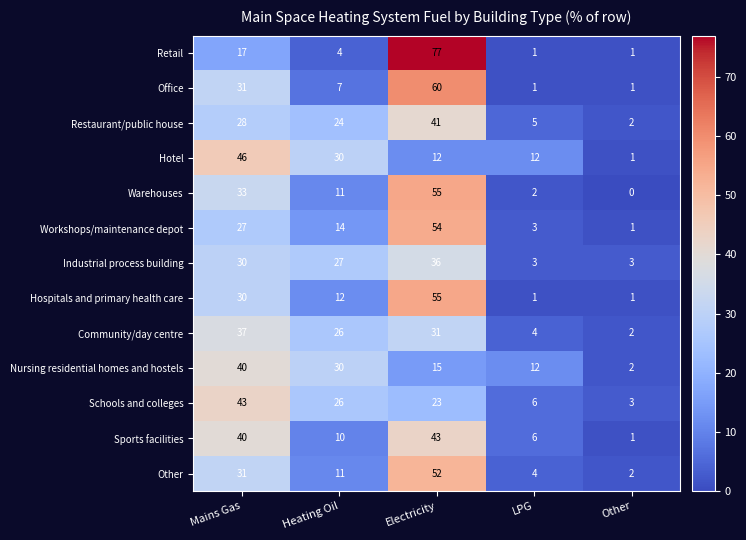

The Workshops/maintenance depot series shows 1 at Other. True or false?

True